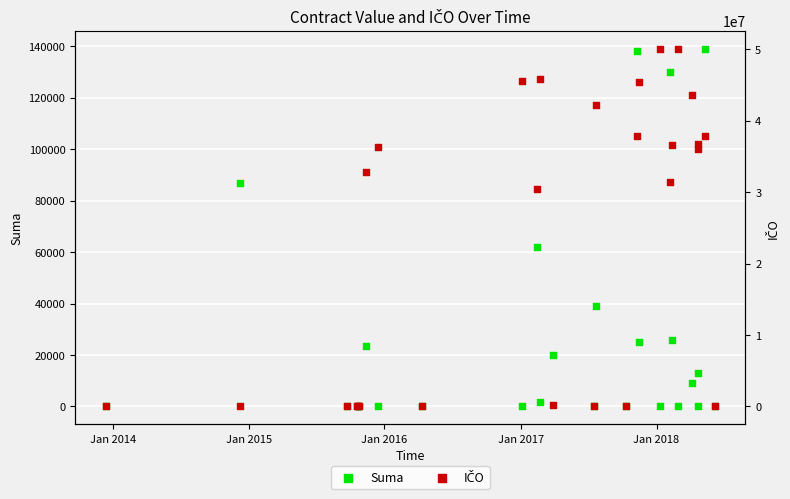

What are all the series names shown in the legend?

Suma, IČO